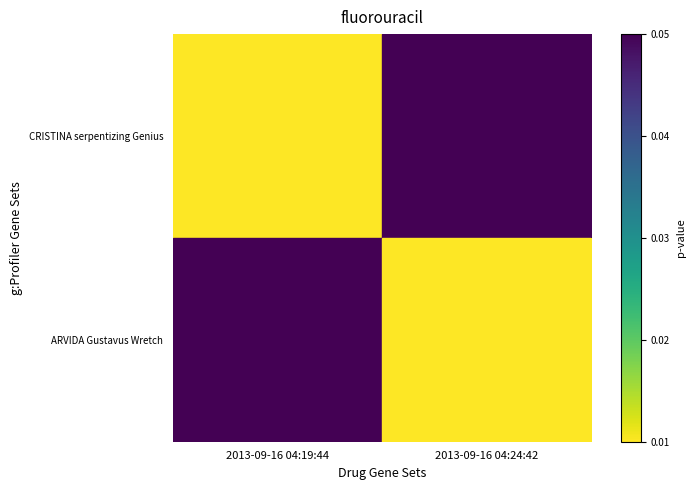

What is the total value across all series at 2013-09-16 04:19:44?

1.0